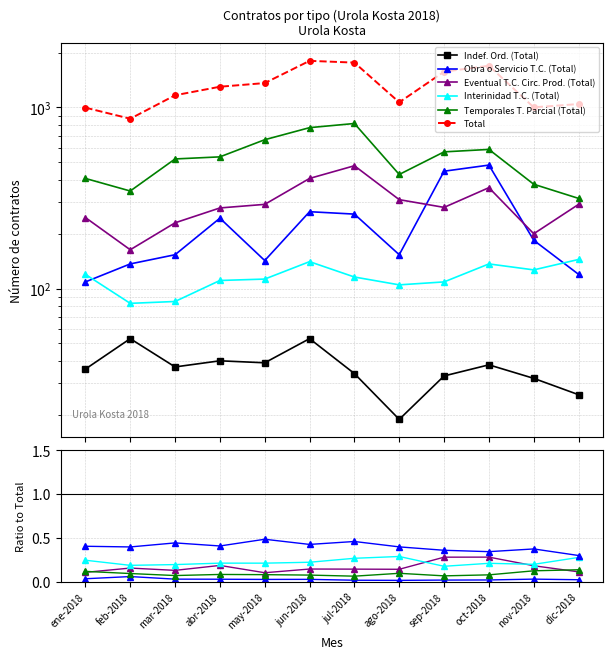

How many series are shown in this chart?

6